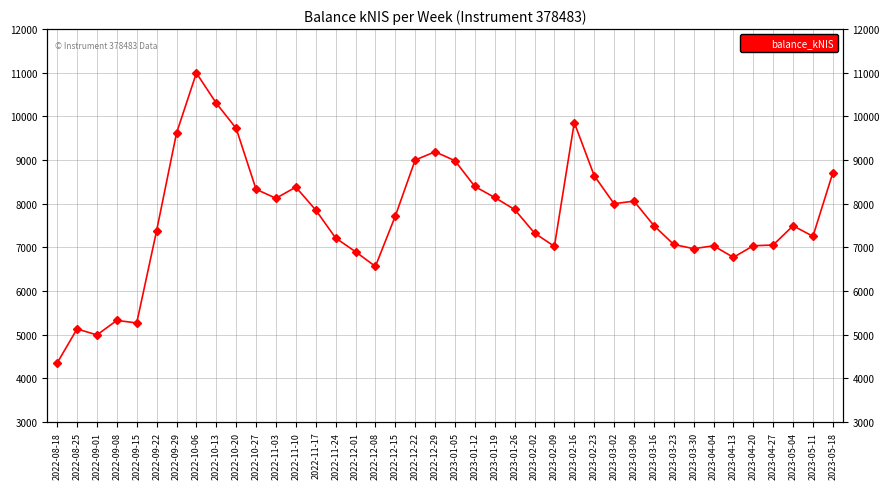

How many points are higher than both their immediate neighbors (excluding endpoints)?

9